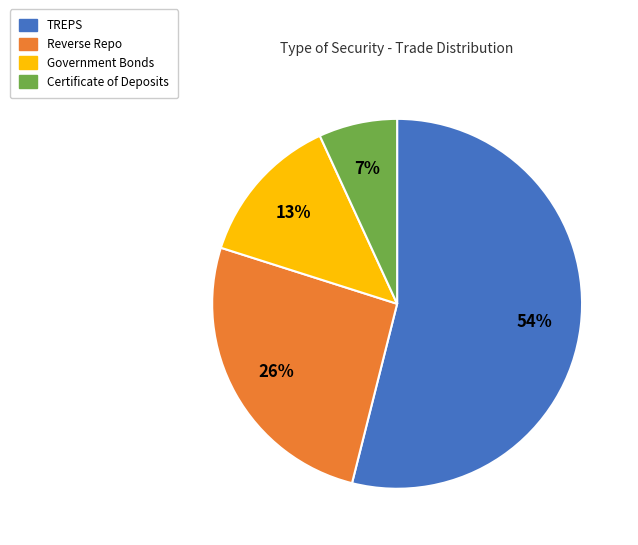

To the nearest percent, what is the average slice percentage?

25%